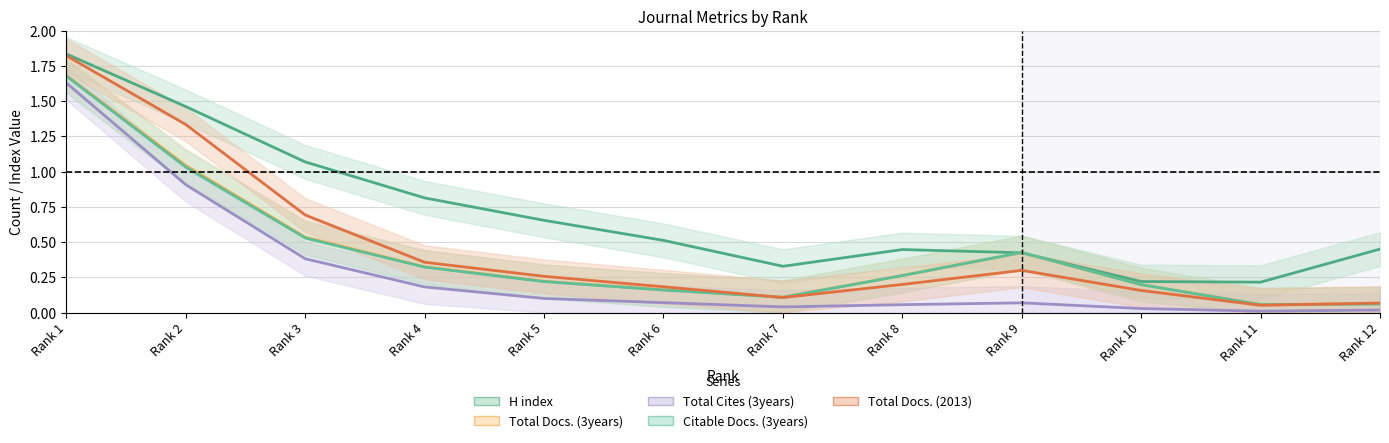

Is the value of Citable Docs. (3years) at Rank 8 greater than the value of Total Docs. (3years) at Rank 1?

No